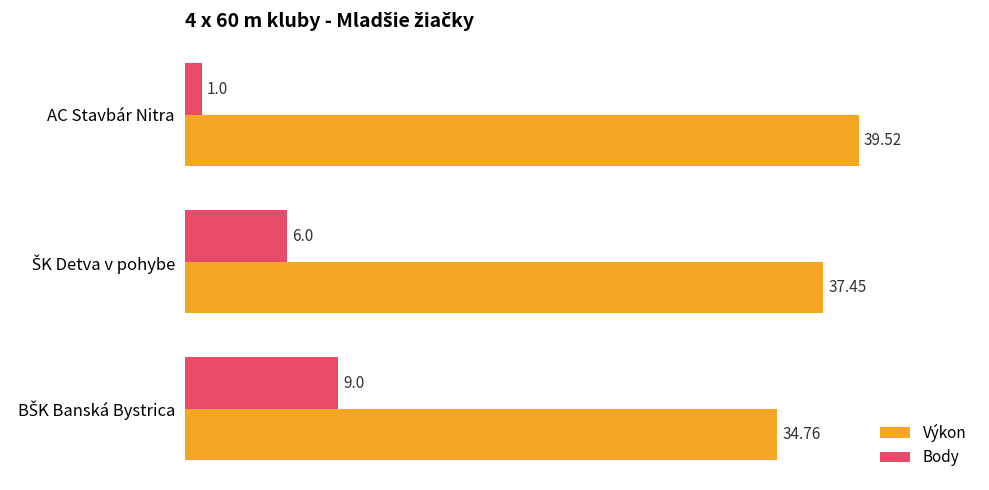

What is the difference between the maximum and minimum values in the Body series?

8.0